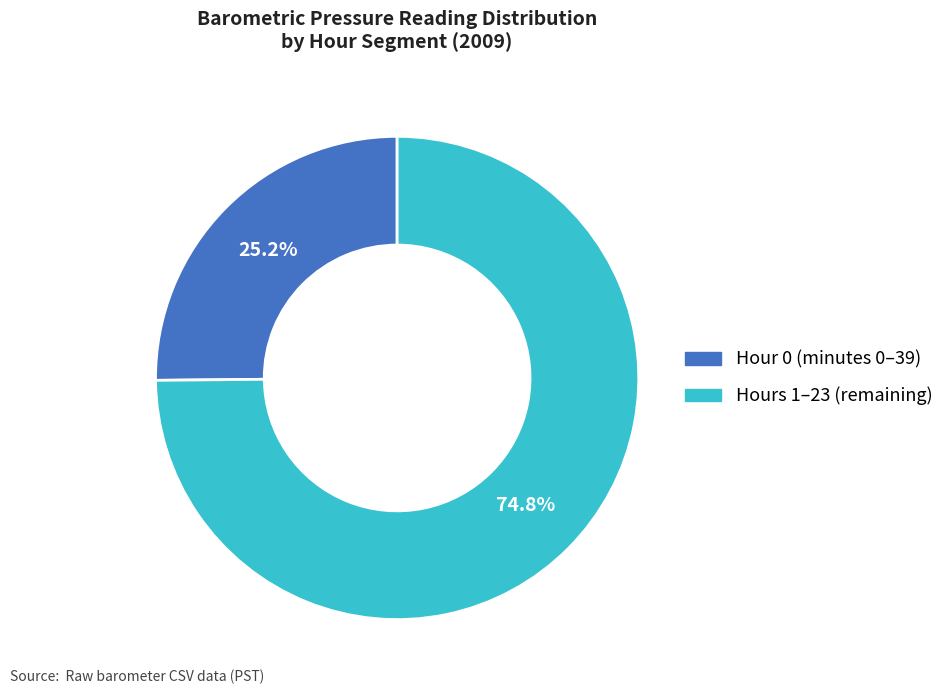

Is there any slice that represents more than half of the pie?

Yes